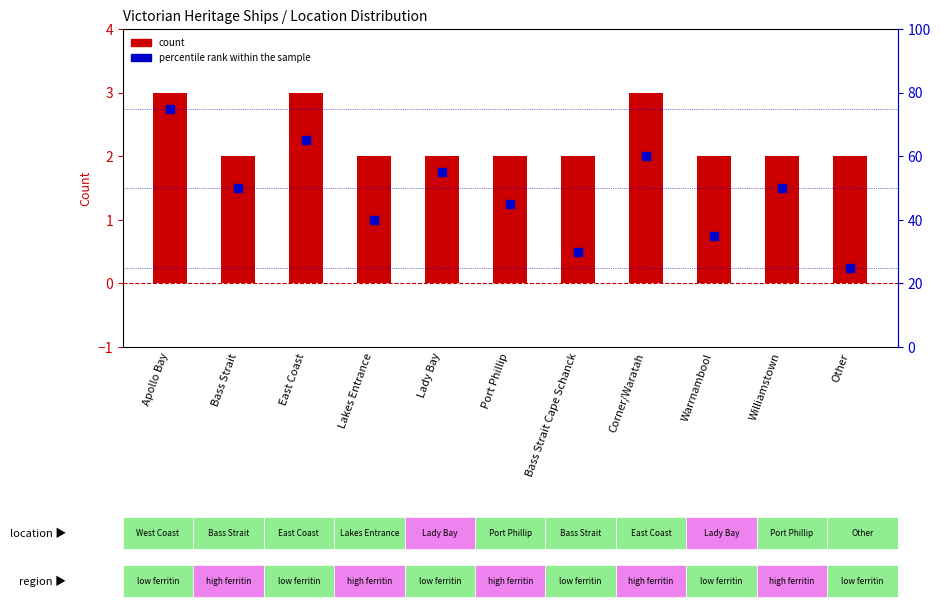

Which series contains the highest Y value?

percentile rank within the sample